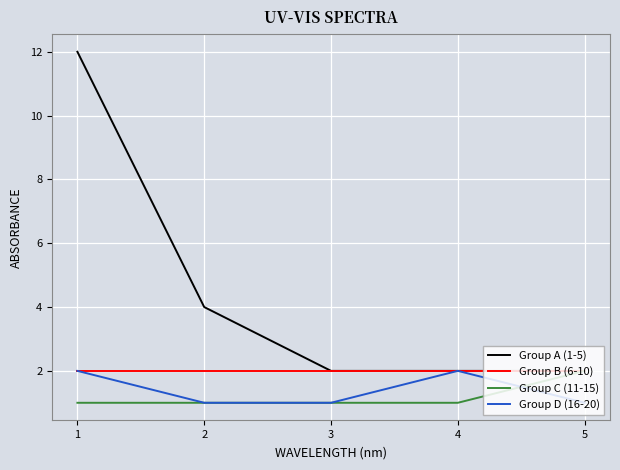

Between 3 and 4, which series saw the biggest shift?

Group D (16-20)